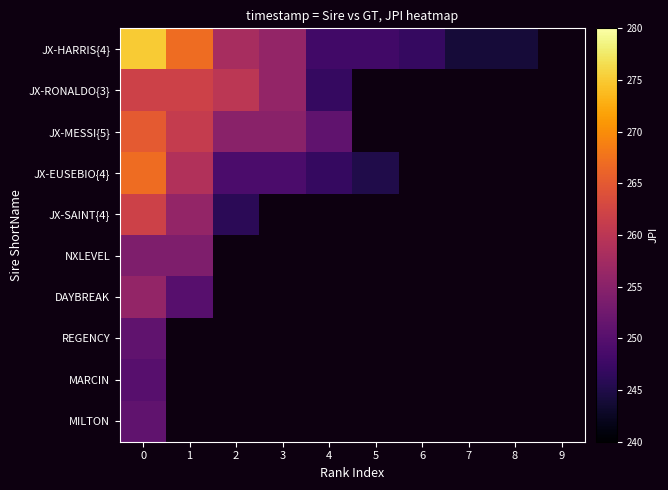

List the series in order of their peak value, lowest first.

MARCIN, REGENCY, MILTON, NXLEVEL, DAYBREAK, JX-RONALDO{3}, JX-SAINT{4}, JX-MESSI{5}, JX-EUSEBIO{4}, JX-HARRIS{4}